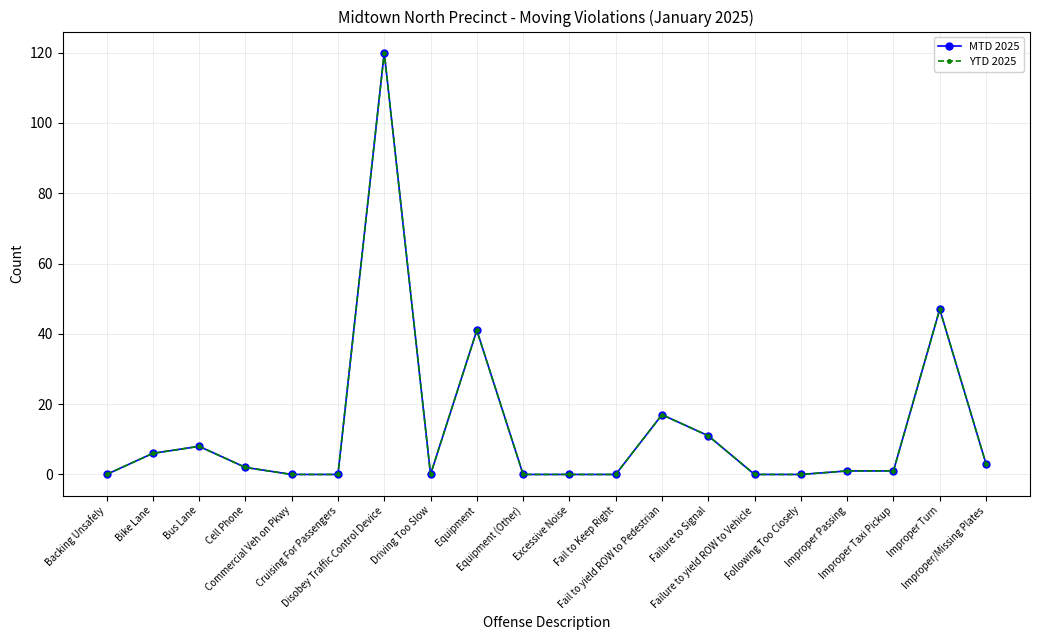

Between Driving Too Slow and Failure to yield ROW to Vehicle, which series saw the biggest shift?

MTD 2025